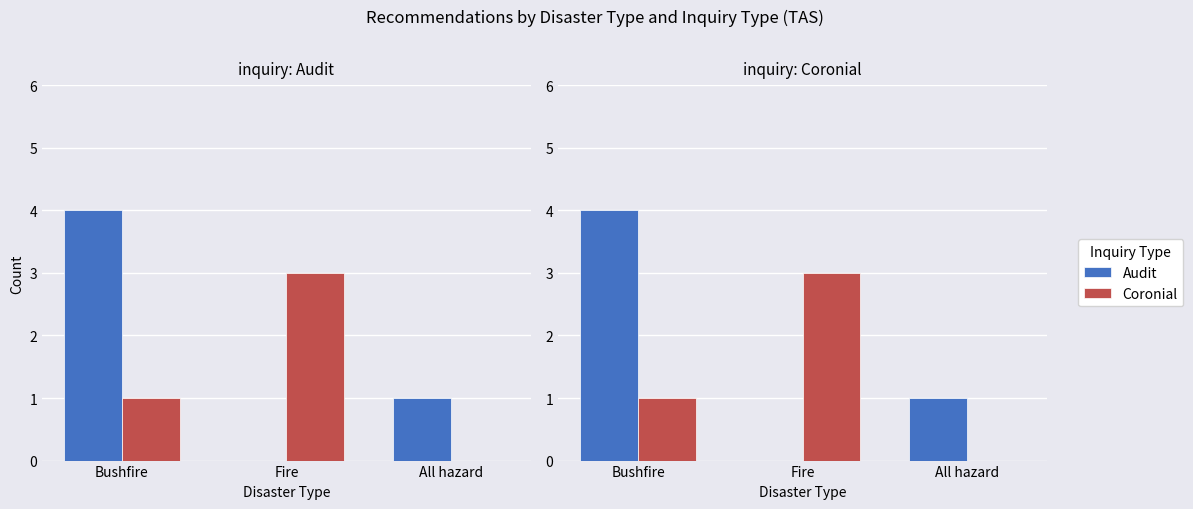

Reading left to right, transcribe all the data shown in this chart.

Audit: Bushfire=4	Fire=0	All hazard=1
Coronial: Bushfire=1	Fire=3	All hazard=0